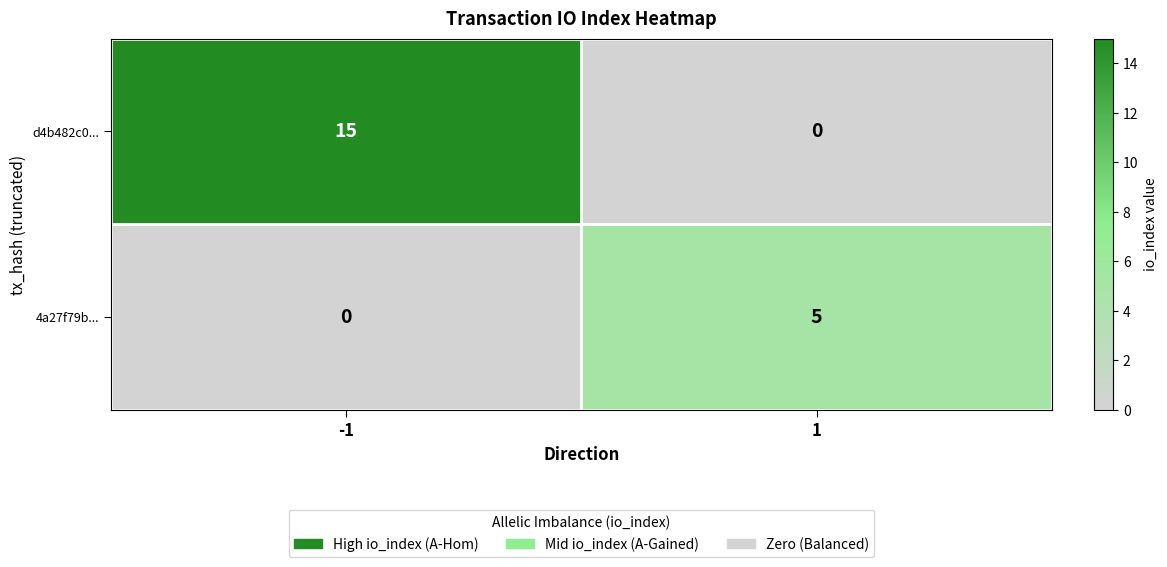

What is the sum of all d4b482c0... values?

15